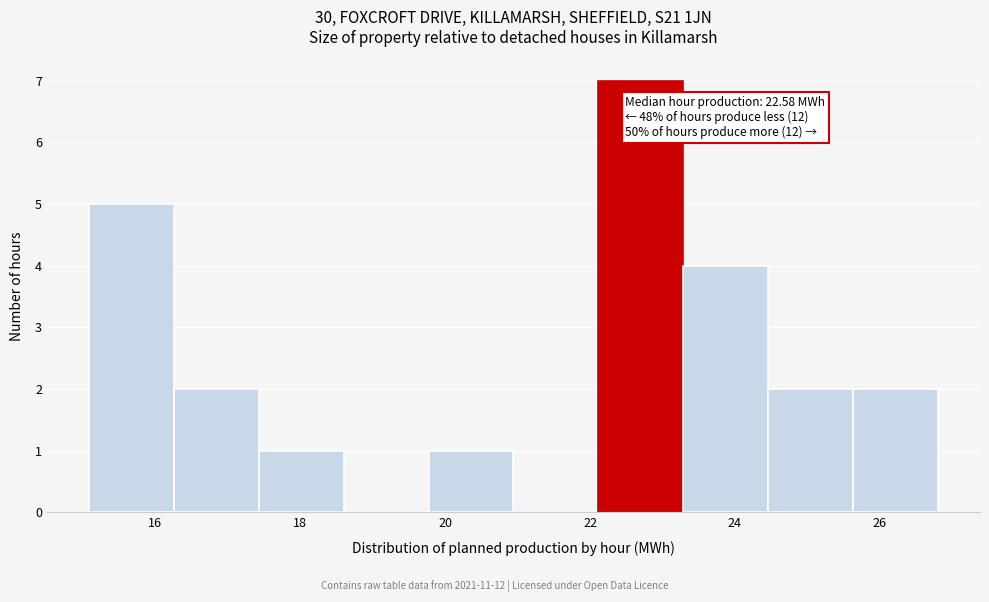

Over which range of the x-axis is the bar tallest?

22.2 to 23.2